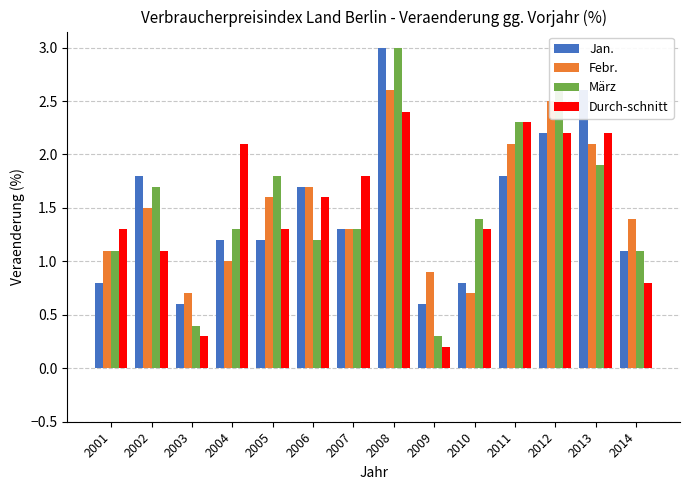

What is the greatest value displayed?

3.0